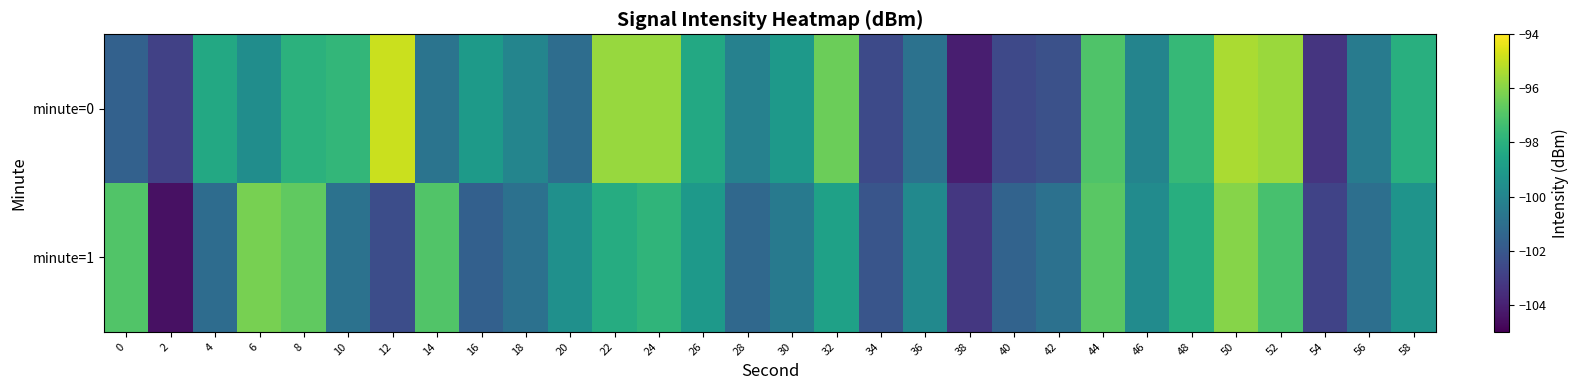

At 6, list the series in order from smallest to largest.

minute=0, minute=1